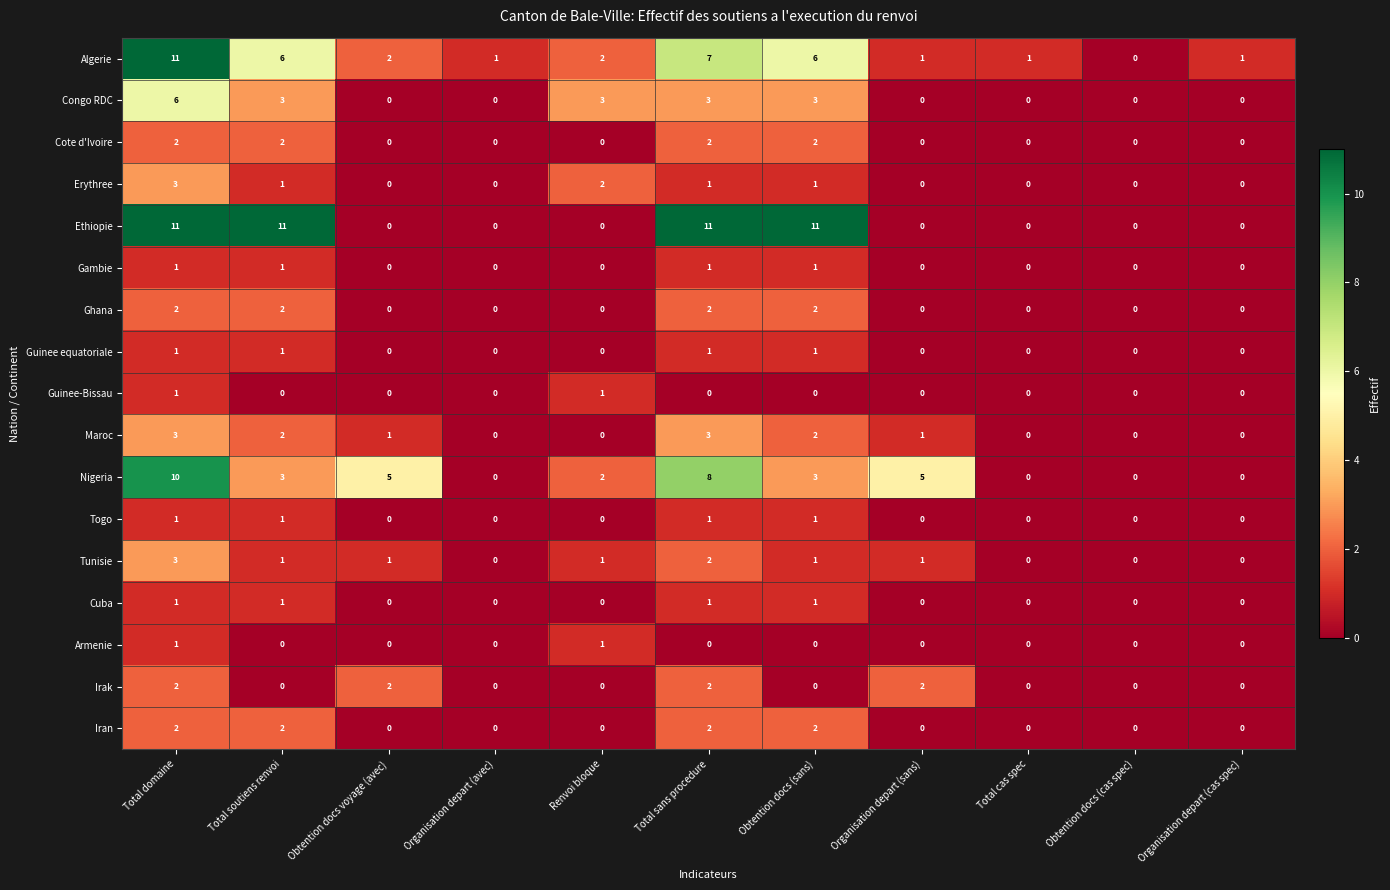

What is the average value of the Algerie series?

3